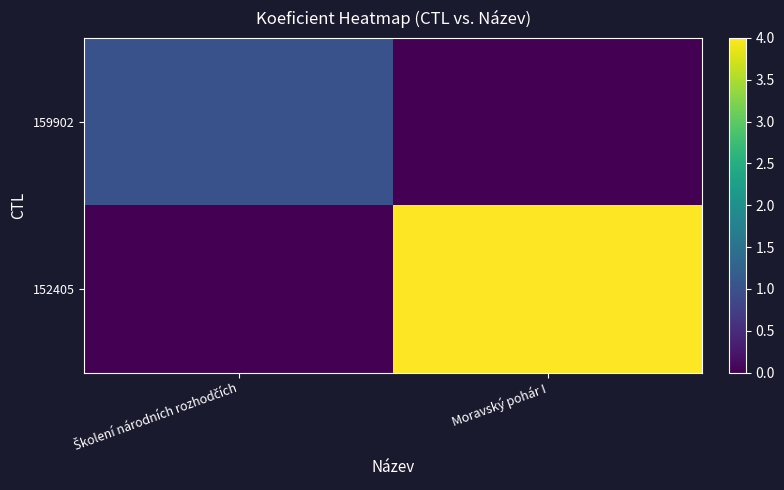

Reading left to right, what are all the values shown in this chart?

159902: Školení národních rozhodčích=1	Moravský pohár I=0
152405: Školení národních rozhodčích=0	Moravský pohár I=4